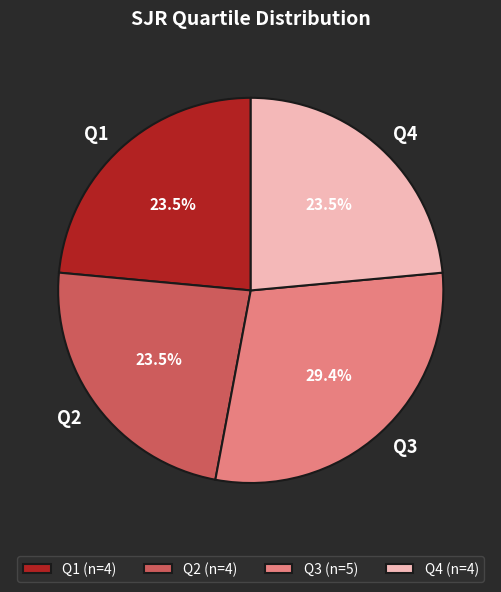

Count the number of slices in the pie.

4